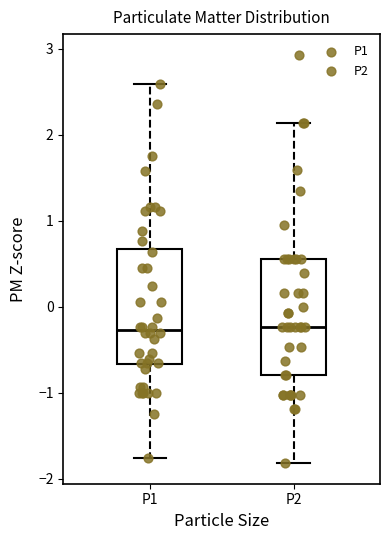

Reading left to right, read every box against the y-axis: the position of its median line, the range the box covers, and the ends of its whiskers. The values are not printed on the chart, so give them approximately, as read against the axis.

P1: median -0.3, box -0.7 to 0.7, whiskers -1.8 to 2.6
P2: median -0.2, box -0.8 to 0.6, whiskers -1.8 to 2.1